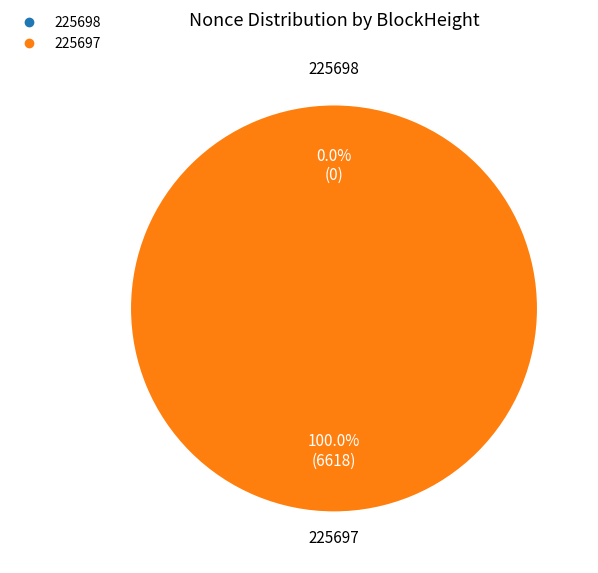

Do 225697 and 225698 together represent more than half of the pie?

Yes